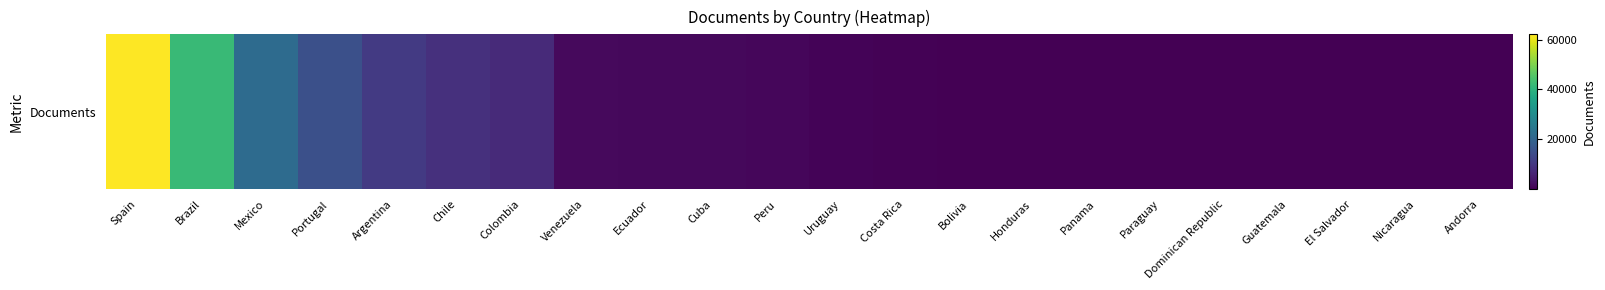

Which has a higher value, Paraguay or Brazil?

Brazil